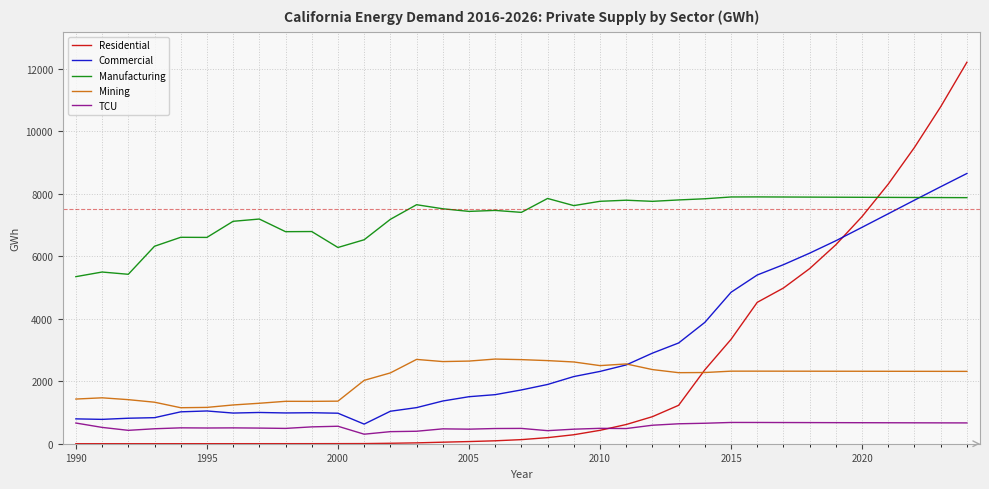

Rank the series by their maximum value, from lowest to highest.

TCU, Mining, Manufacturing, Commercial, Residential